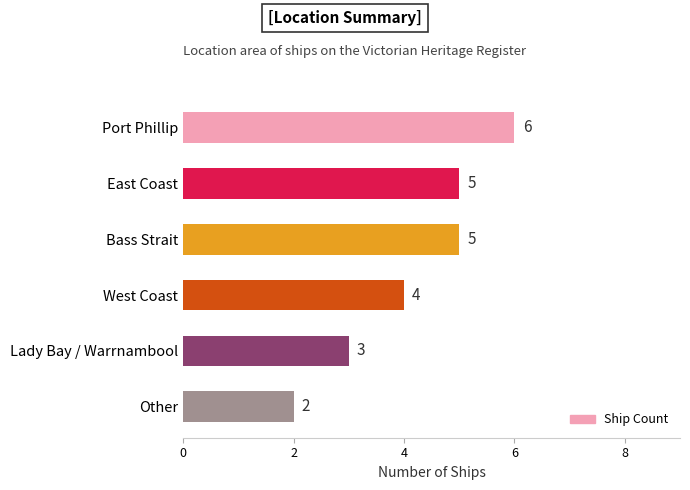

Reading bottom to top, extract all data points from this chart.

Other=2	Lady Bay / Warrnambool=3	West Coast=4	Bass Strait=5	East Coast=5	Port Phillip=6